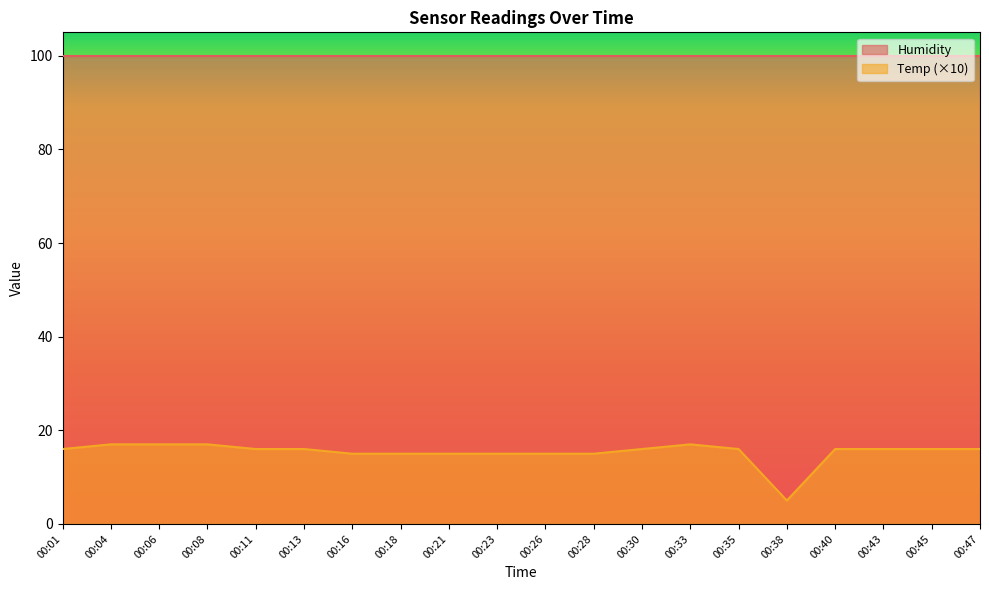

What is the difference between the maximum and minimum values?

12